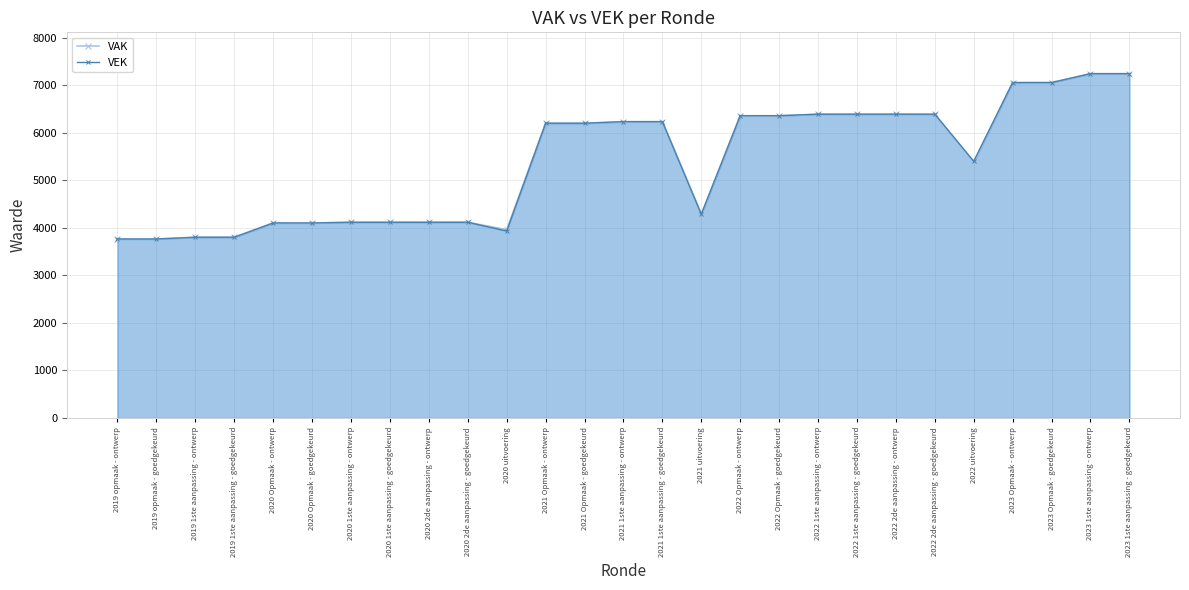

Reading right to left, what are all the values shown in this chart?

VAK: 7240	7240	7053	7053	5382	6388	6388	6388	6388	6356	6356	4285	6231	6231	6198	6198	3961	4116	4116	4116	4116	4101	4101	3801	3801	3764	3764
VEK: 7240	7240	7053	7053	5397	6388	6388	6388	6388	6356	6356	4284	6231	6231	6198	6198	3931	4116	4116	4116	4116	4101	4101	3801	3801	3764	3764